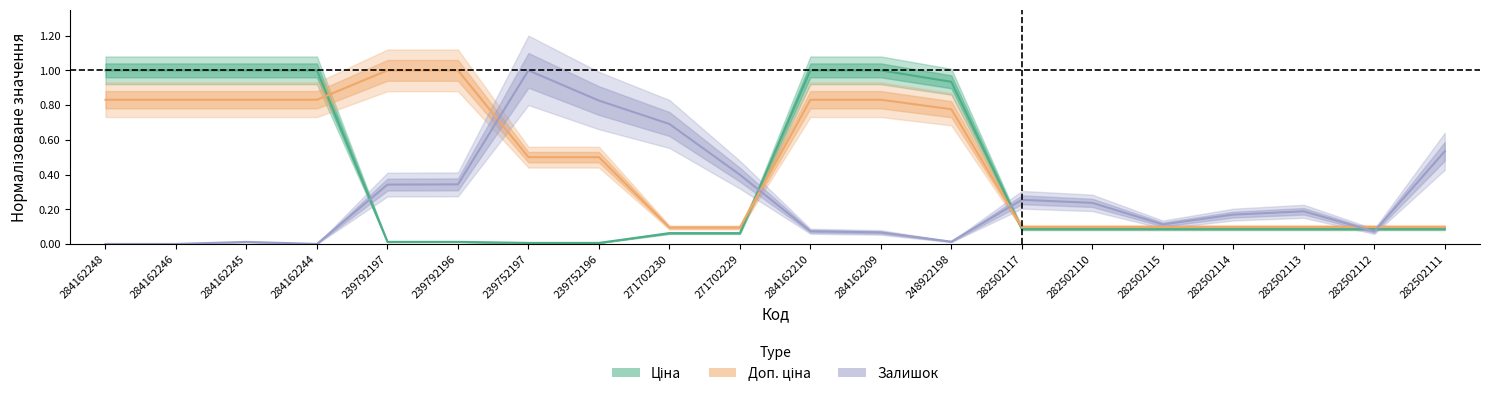

What is the difference between the maximum and minimum values in the Доп. ціна series?

0.9